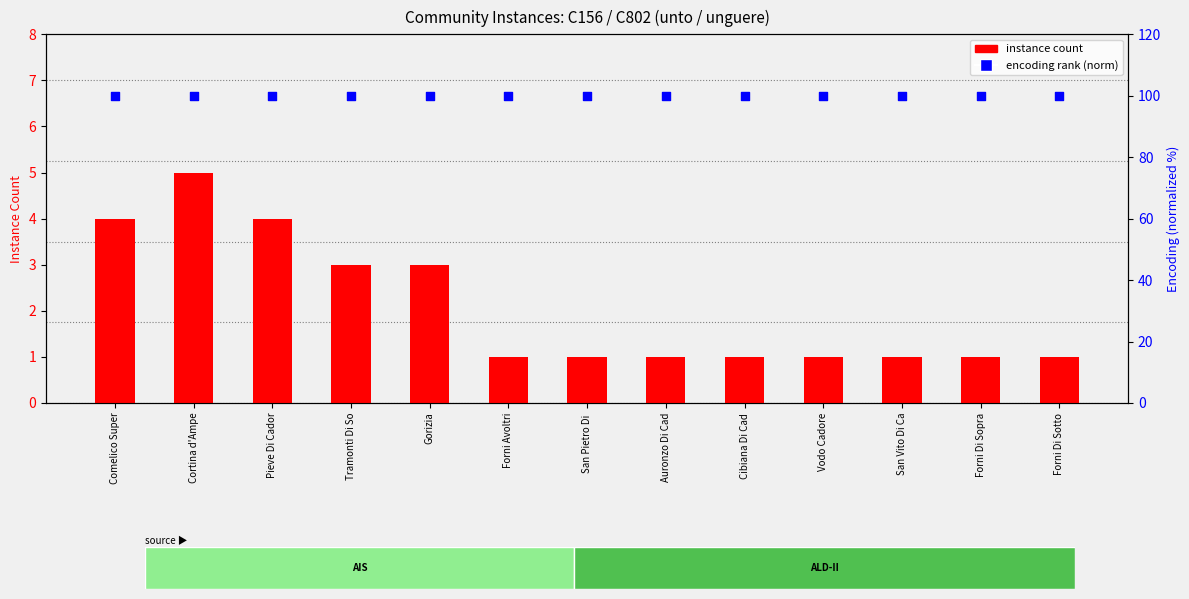

What is the total value across all series at Gorizia?

103